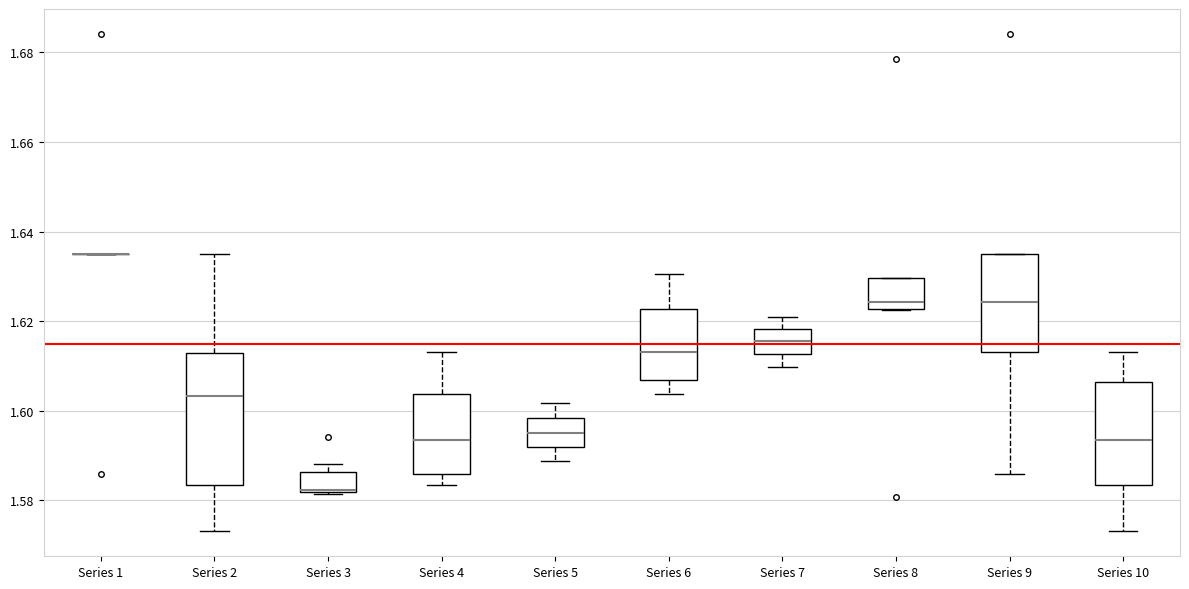

Reading left to right, transcribe this box plot: for each box, give where its median line is, the range the box spans, and where its two whiskers end, as read against the y-axis. The values are not printed on the chart, so give them approximately, as read against the axis.

Series 1: box collapsed to a line at 1.636, whiskers 1.636 to 1.636
Series 2: median 1.604, box 1.584 to 1.612, whiskers 1.574 to 1.636
Series 3: median 1.582 (just above the box's lower edge), box 1.582 to 1.586, whiskers 1.582 to 1.588
Series 4: median 1.594, box 1.586 to 1.604, whiskers 1.584 to 1.614
Series 5: median 1.596, box 1.592 to 1.598, whiskers 1.588 to 1.602
Series 6: median 1.614, box 1.606 to 1.622, whiskers 1.604 to 1.630
Series 7: median 1.616, box 1.612 to 1.618, whiskers 1.610 to 1.620
Series 8: median 1.624, box 1.622 to 1.630, whiskers 1.622 to 1.630
Series 9: median 1.624, box 1.614 to 1.636, whiskers 1.586 to 1.636
Series 10: median 1.594, box 1.584 to 1.606, whiskers 1.574 to 1.614